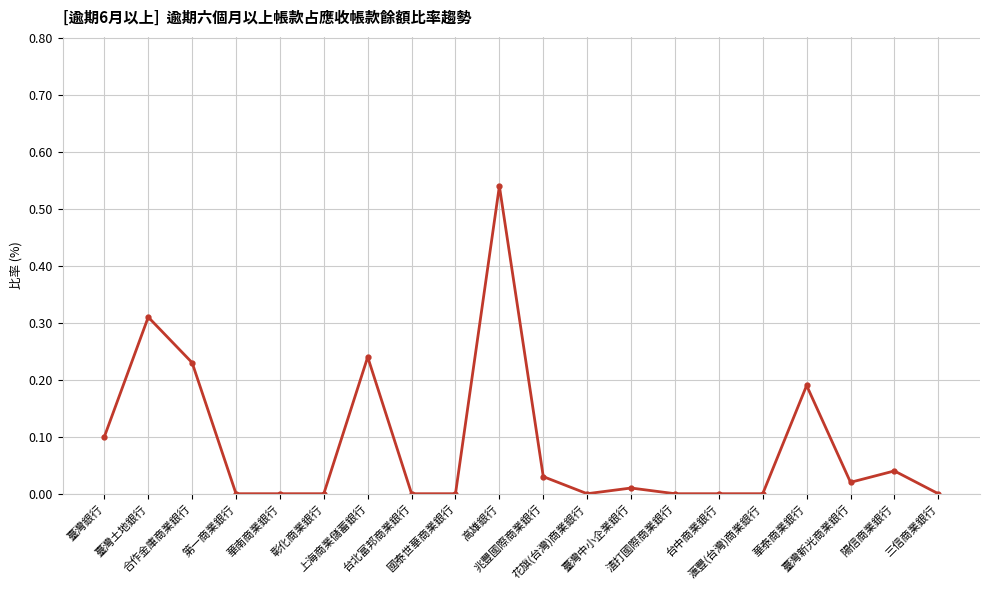

True or false: the data has more than 0 interior local peaks.

True